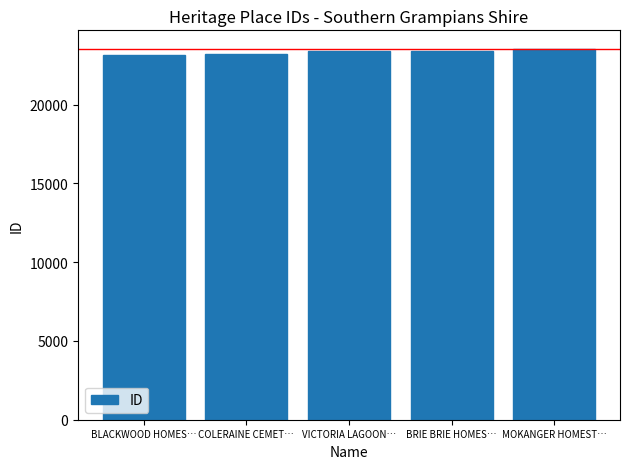

What is the ratio of the value at BLACKWOOD HOMES… to the value at COLERAINE CEMET…?

1.0